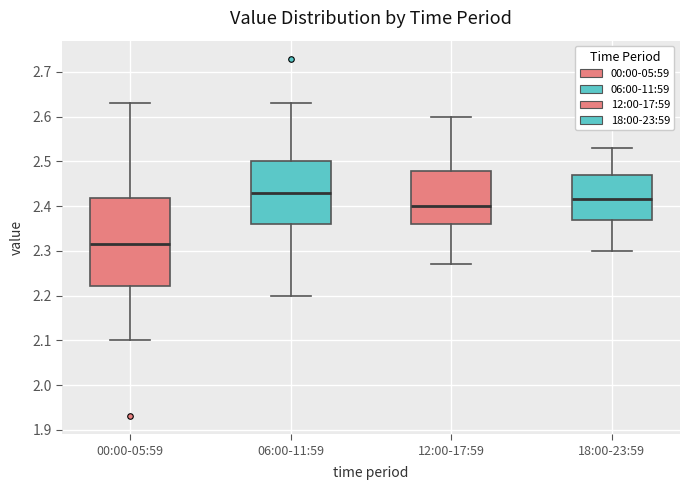

Reading left to right, read every box against the y-axis: the position of its median line, the range the box covers, and the ends of its whiskers. The values are not printed on the chart, so give them approximately, as read against the axis.

00:00-05:59: median 2.32, box 2.22 to 2.42, whiskers 2.10 to 2.63
06:00-11:59: median 2.43, box 2.36 to 2.50, whiskers 2.20 to 2.63
12:00-17:59: median 2.40, box 2.36 to 2.48, whiskers 2.27 to 2.60
18:00-23:59: median 2.42, box 2.37 to 2.47, whiskers 2.30 to 2.53